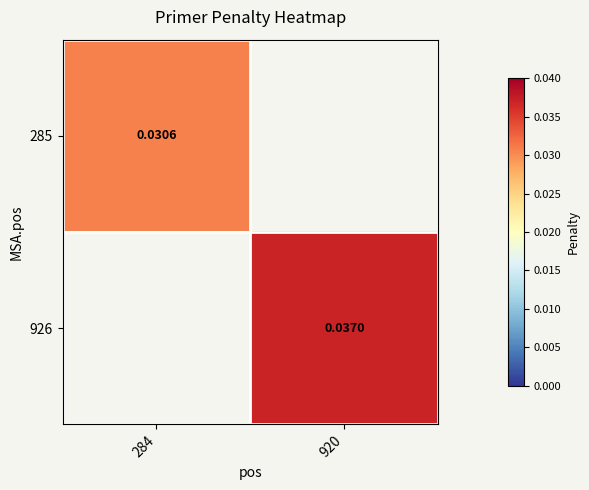

The 926 series shows 0.1 at 920. True or false?

False